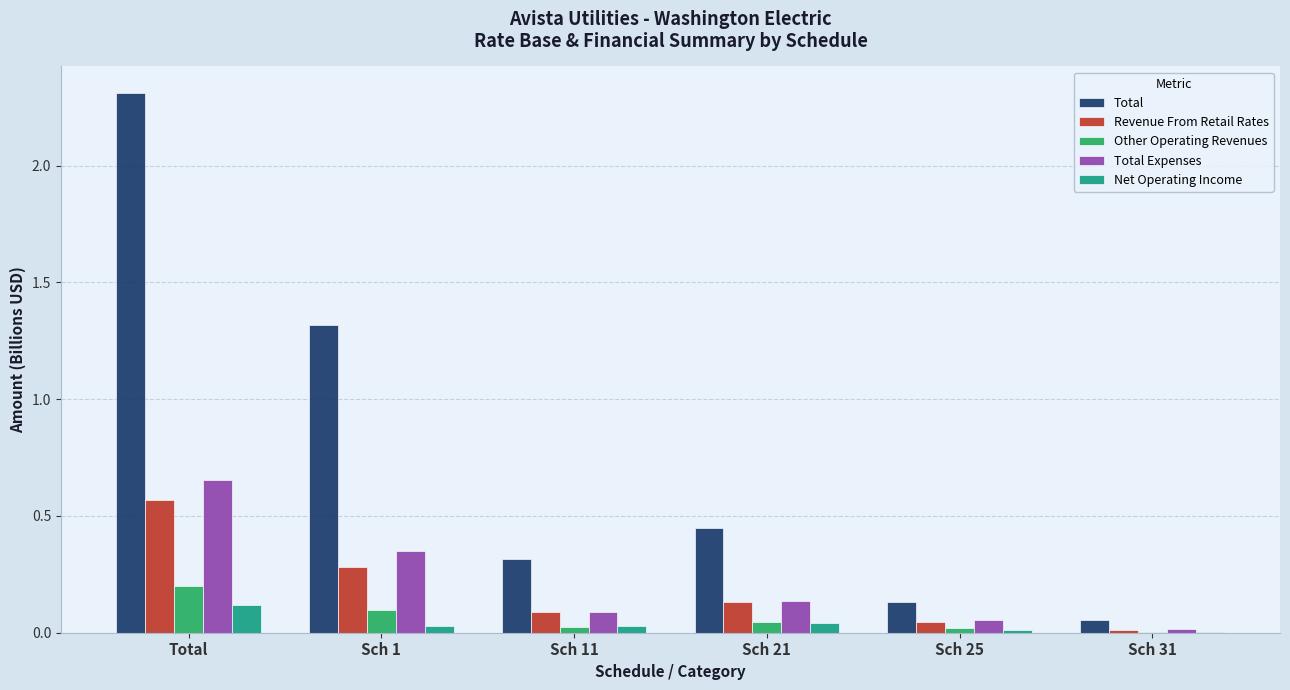

Which series changed the most between Total and Sch 21?

Total